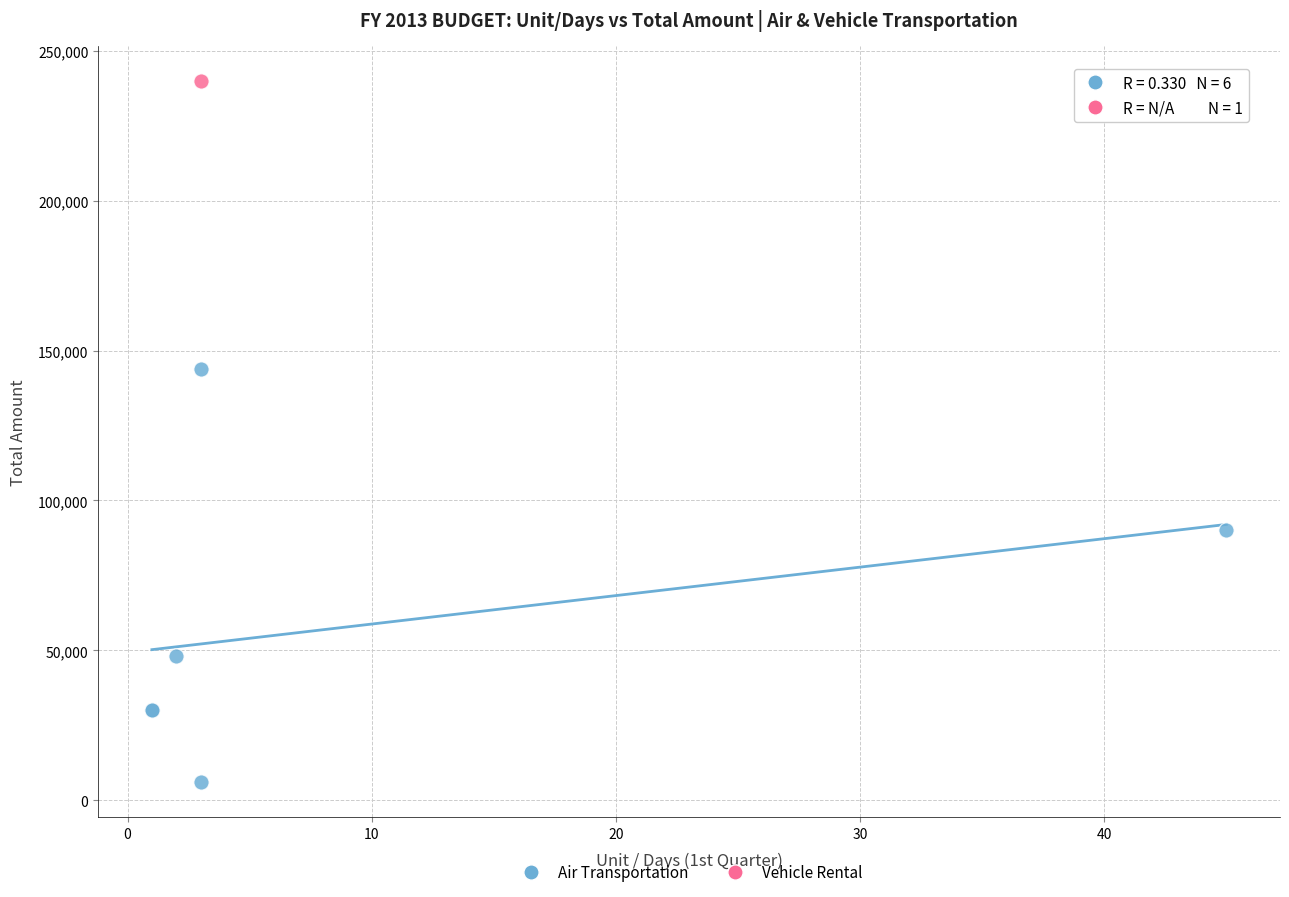

What are all the series names shown in the legend?

Air Transportation, Vehicle Rental